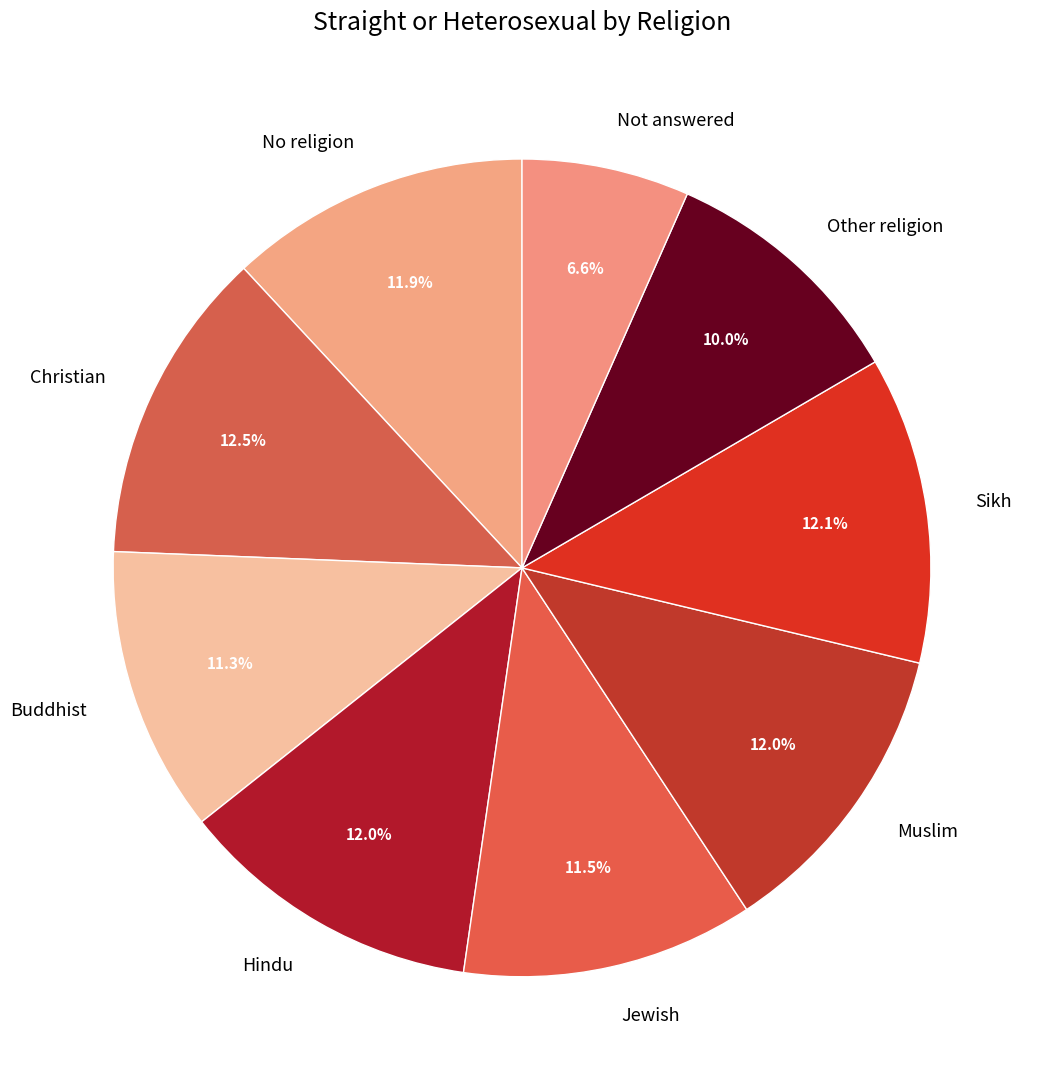

The Other religion slice represents 10% of the pie. True or false?

True